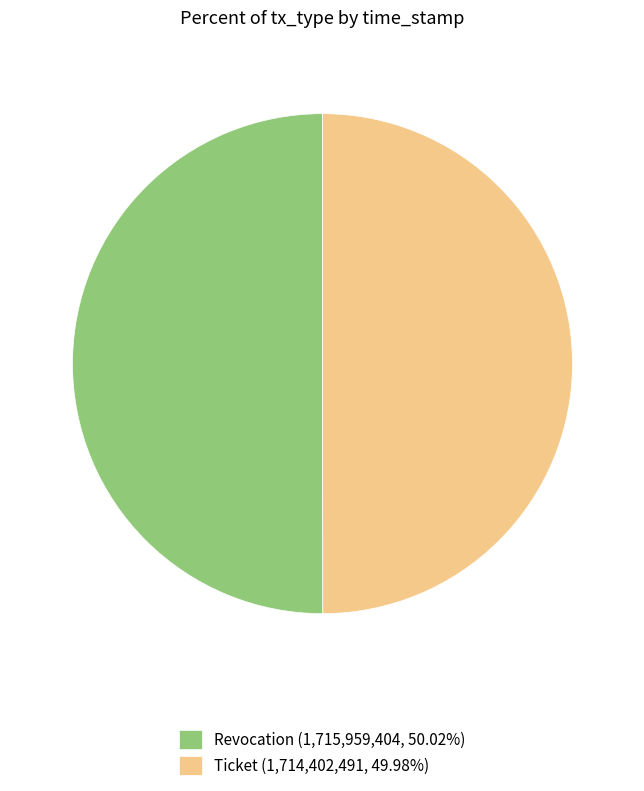

Approximately how many times larger is the value at Revocation (1,715,959,404, 50.02%) compared to Ticket (1,714,402,491, 49.98%)?

1.0